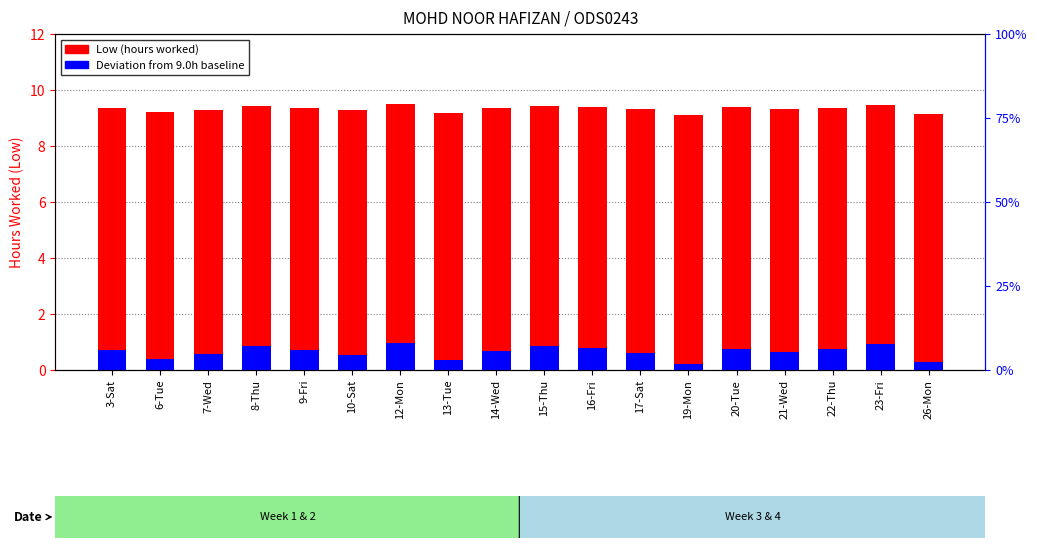

The Low (hours worked) series shows 2.8 at 23-Fri. True or false?

False